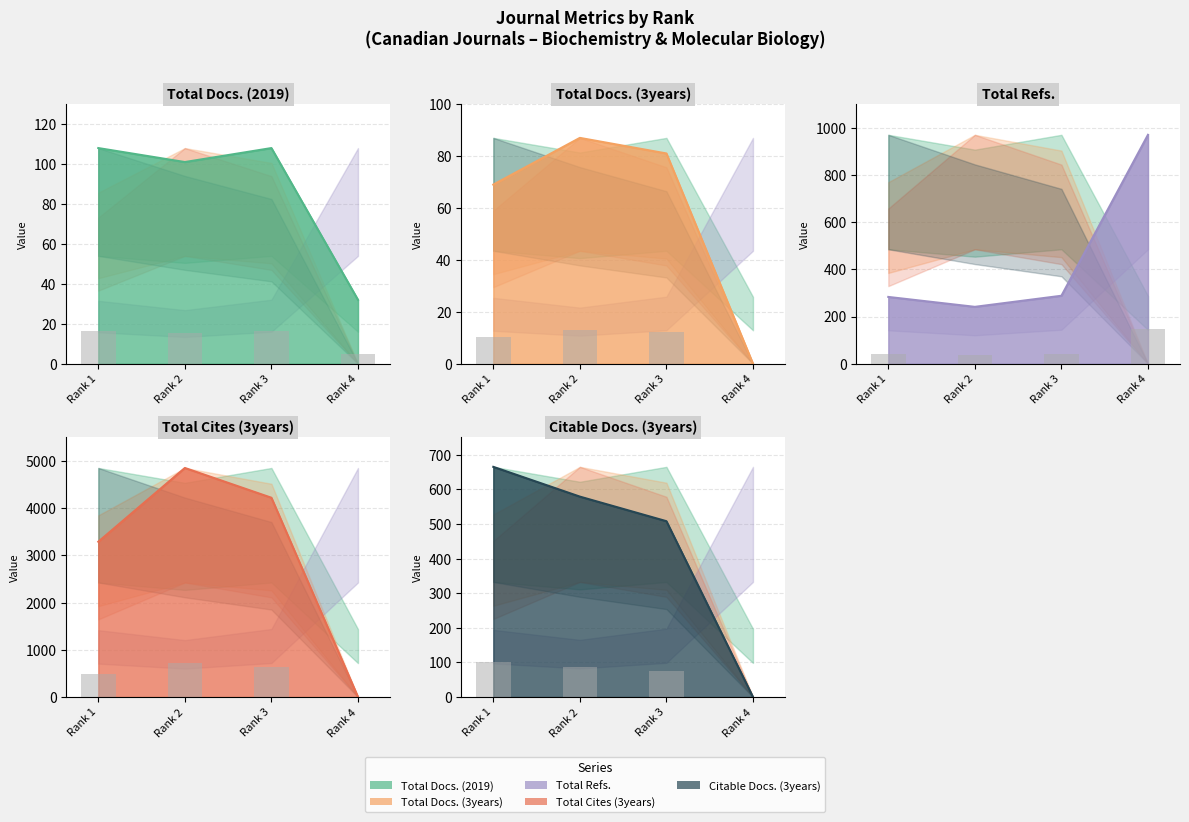

Between Rank 1 and Rank 2, which series saw the biggest shift?

Total Cites (3years)